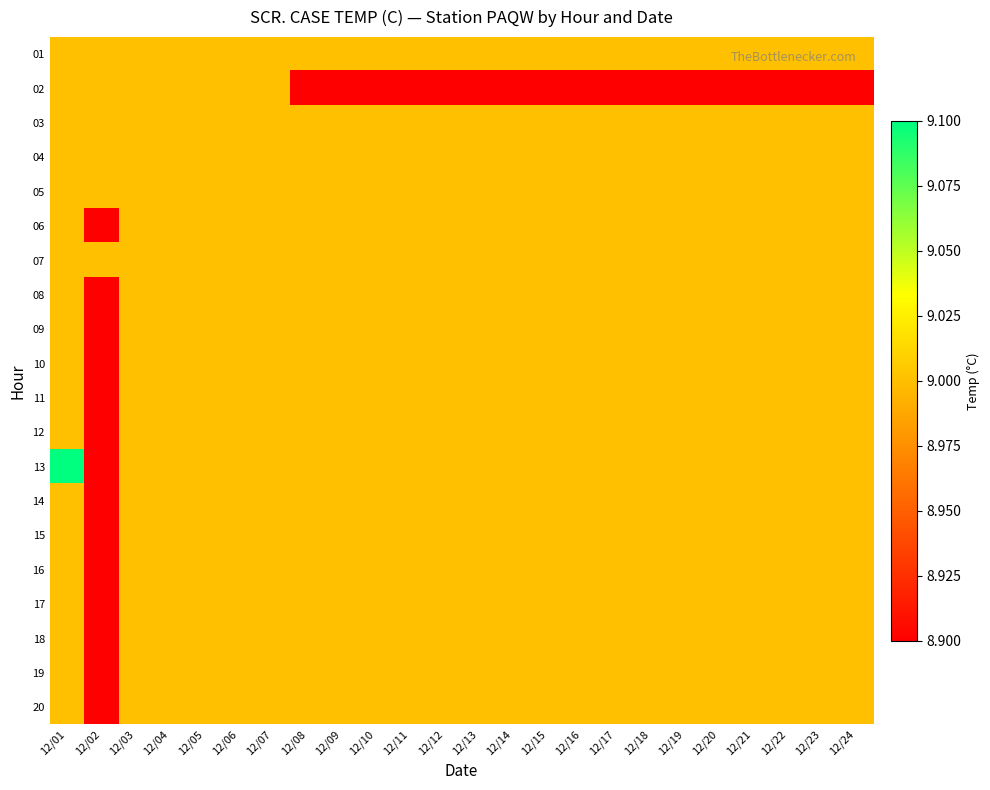

Which has a higher value, 12/05 or 12/03?

12/05